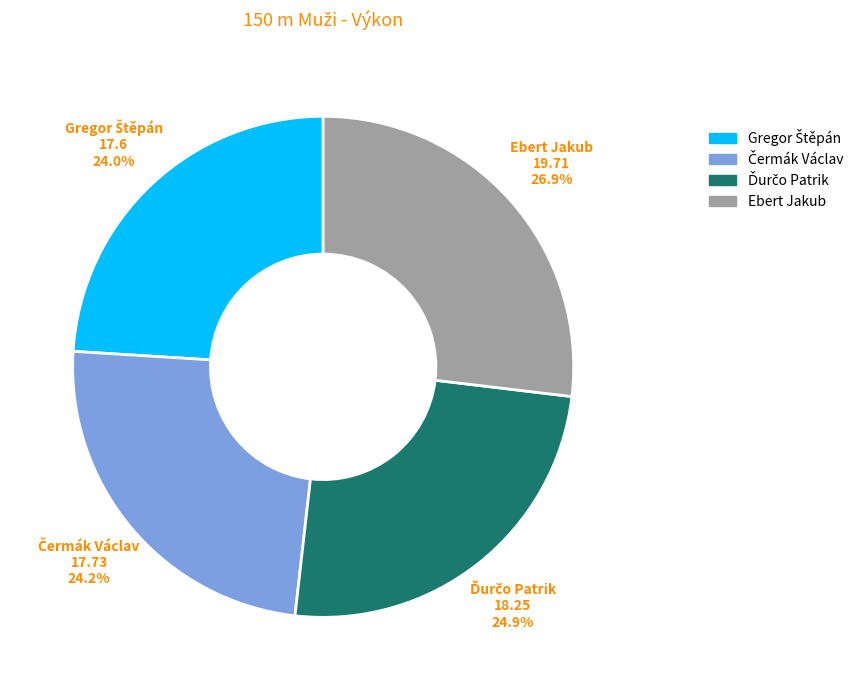

What is the largest slice in the pie chart?

Ebert Jakub